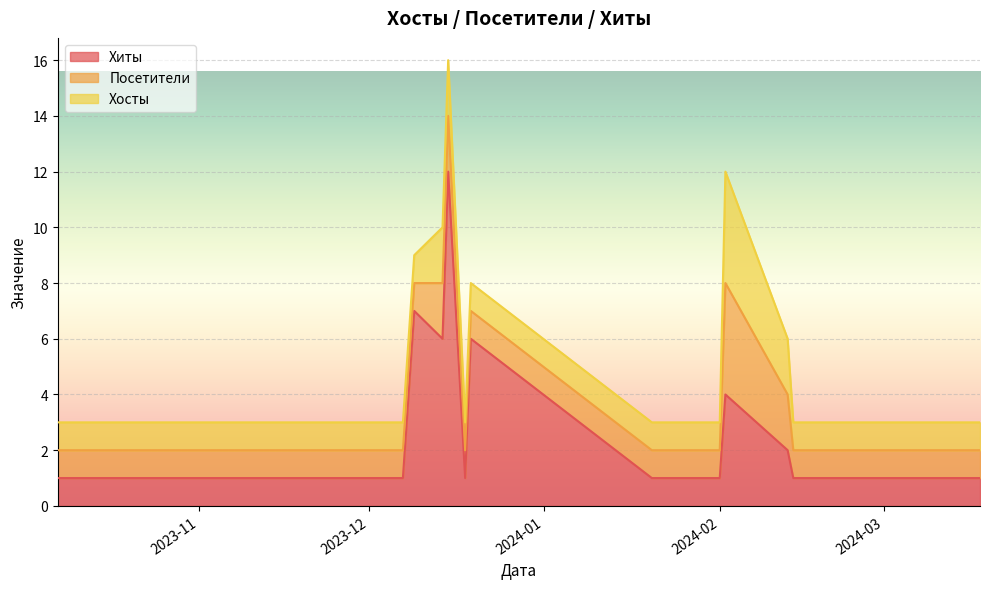

At which category does Хиты reach its first local valley?

2023-12-18